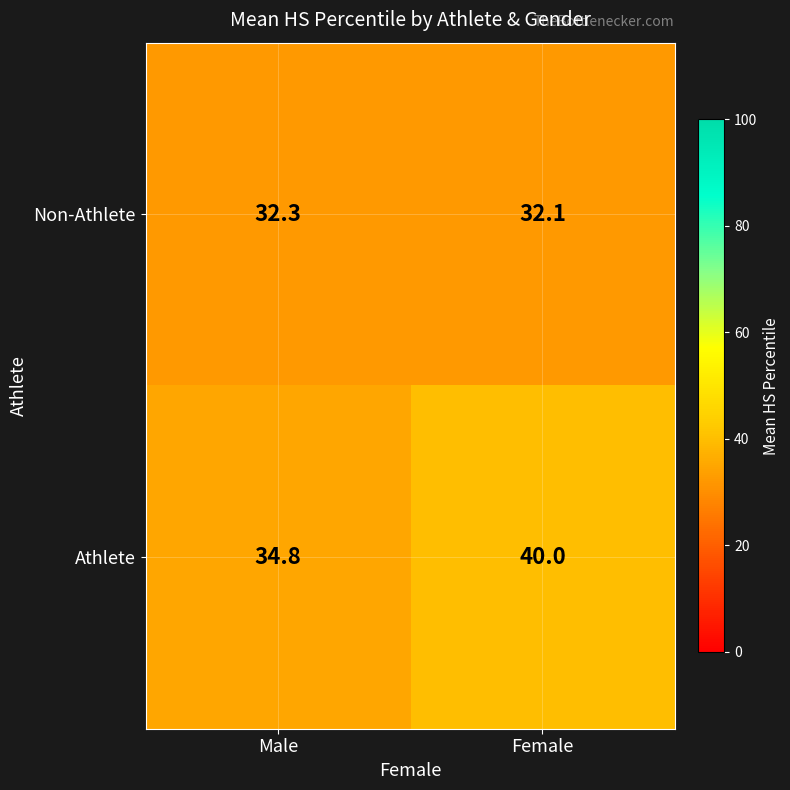

What is the minimum value shown in the chart?

32.1